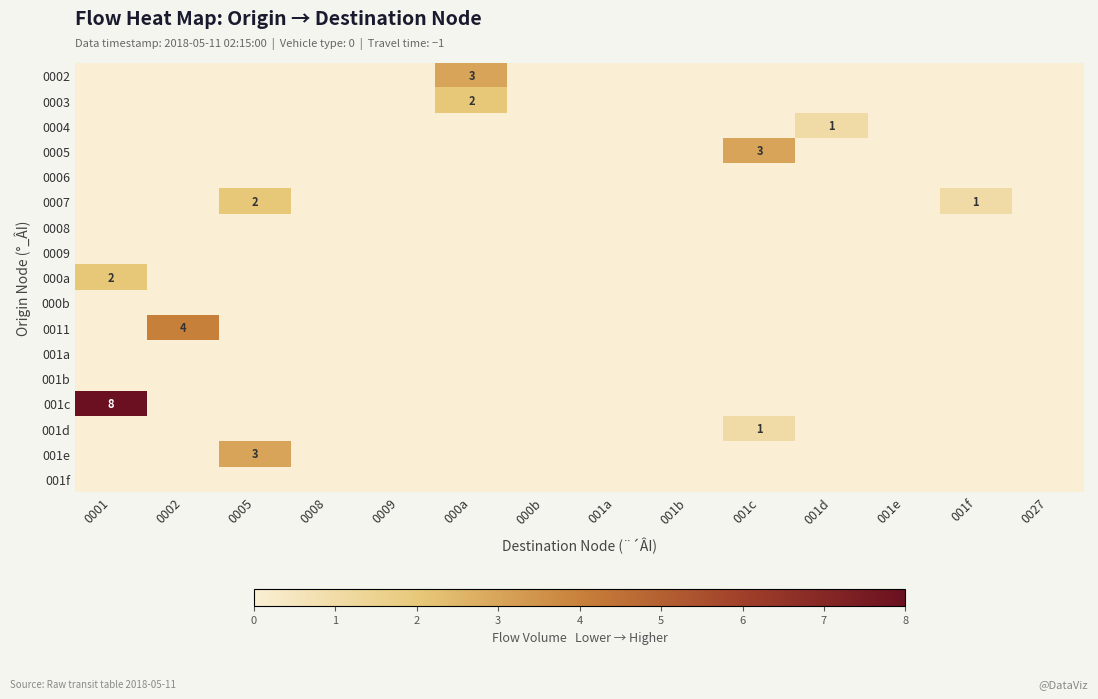

At which category is the sum across all series the highest?

0001